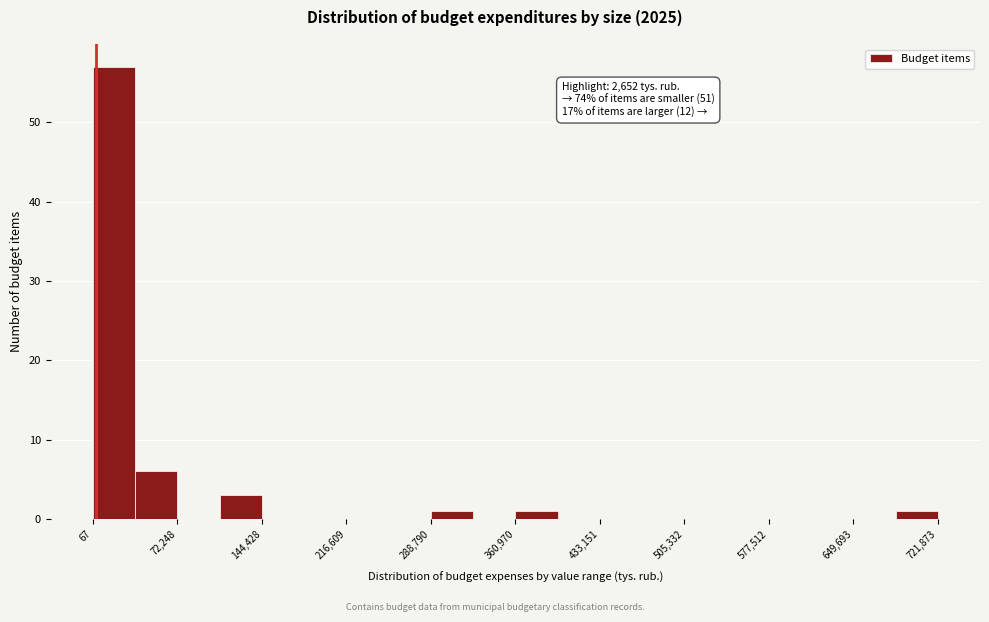

Around what value on the x-axis is the tallest bar? Give the approximate position of its centre, as read against the axis.

20000